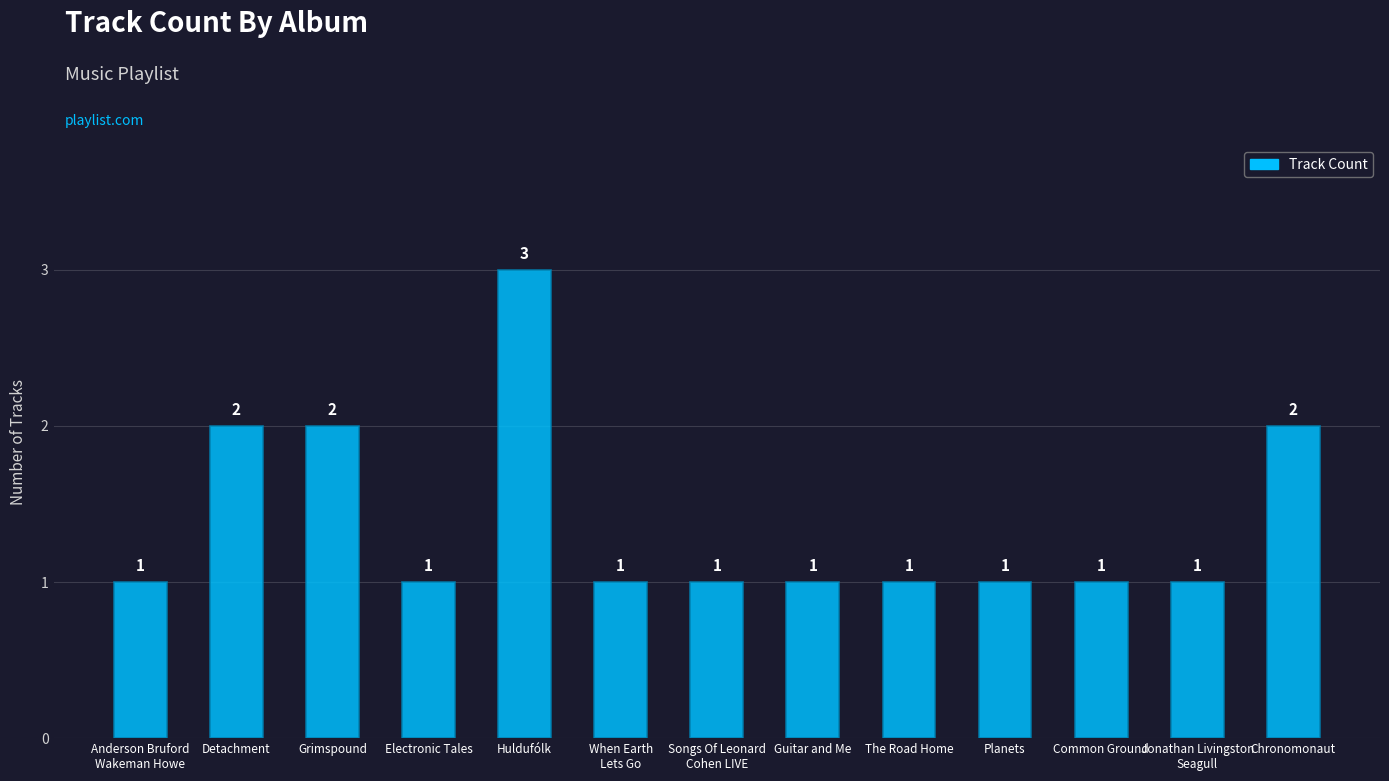

What position from the left is Chronomonaut?

13